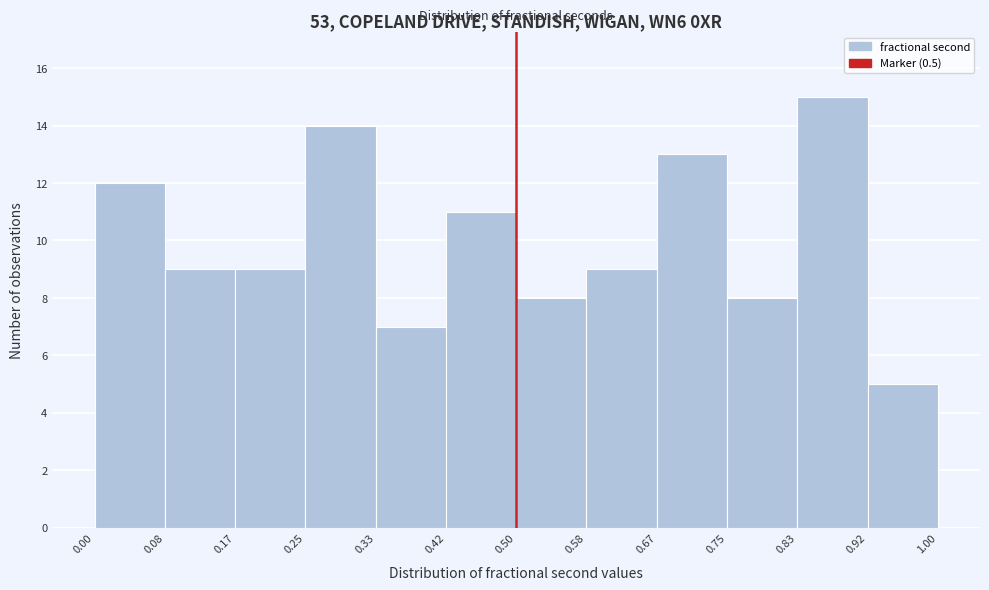

How tall is the bar that spans 0.50 to 0.58 on the x-axis? The values are not printed on the chart, so give them approximately, as read against the axis.

8